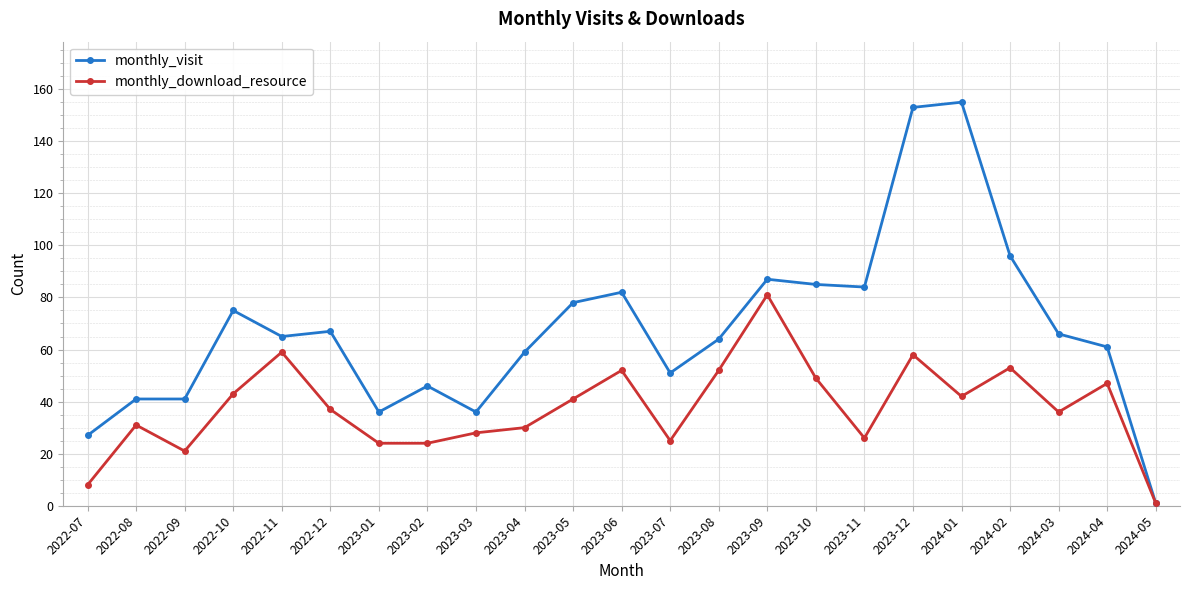

What is the label of the 20th point from the right?

2022-10